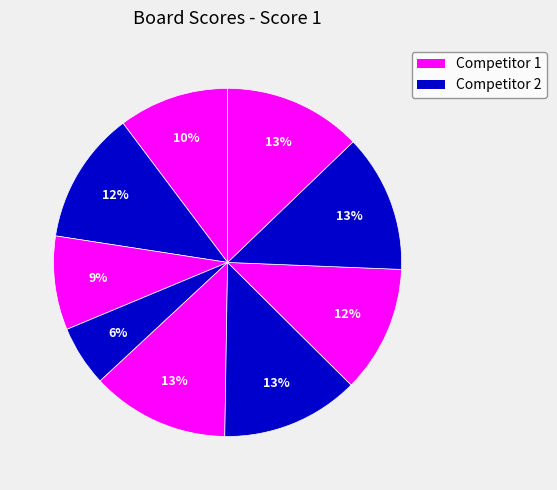

Rank the categories by value from highest to lowest.

5, 6, 8, 9, 2, 7, 1, 3, 4